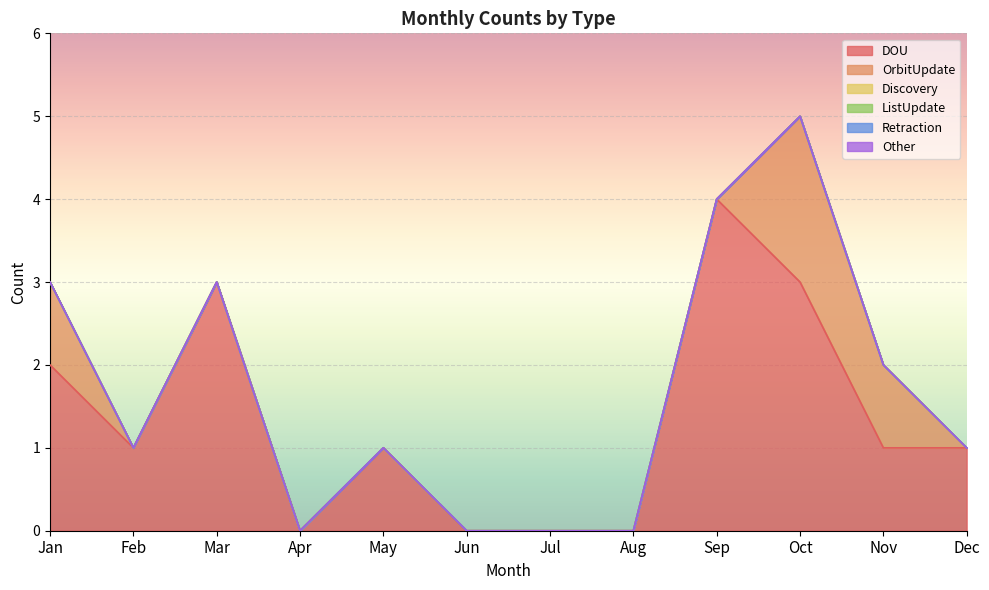

At which label is ListUpdate closest to 0?

Jan